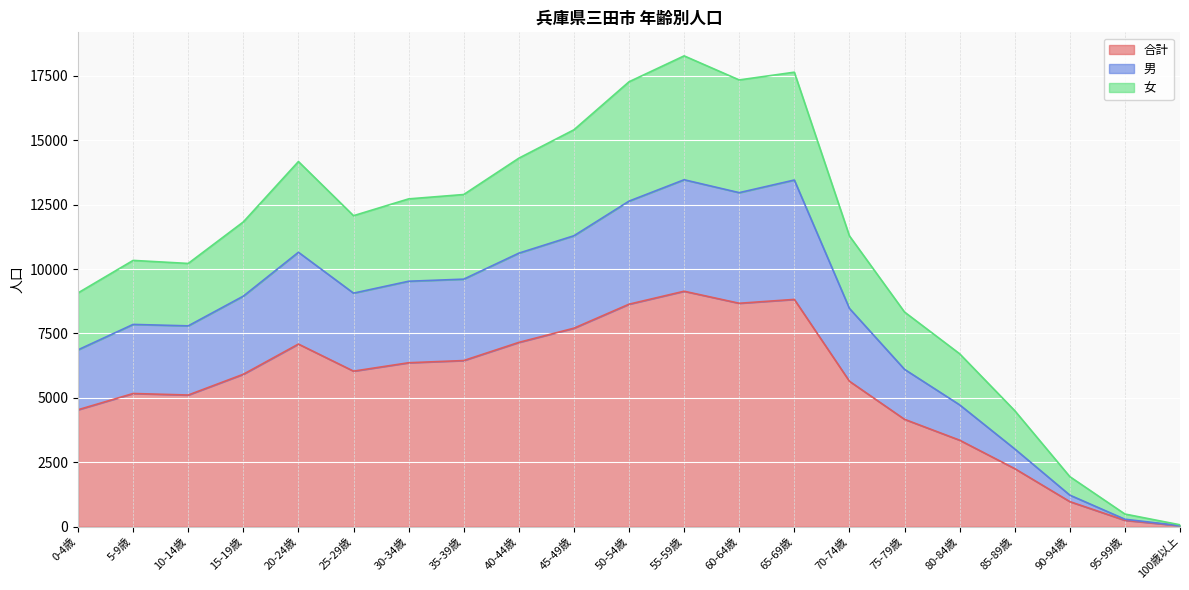

Between 30-34歳 and 20-24歳, which is larger?

20-24歳